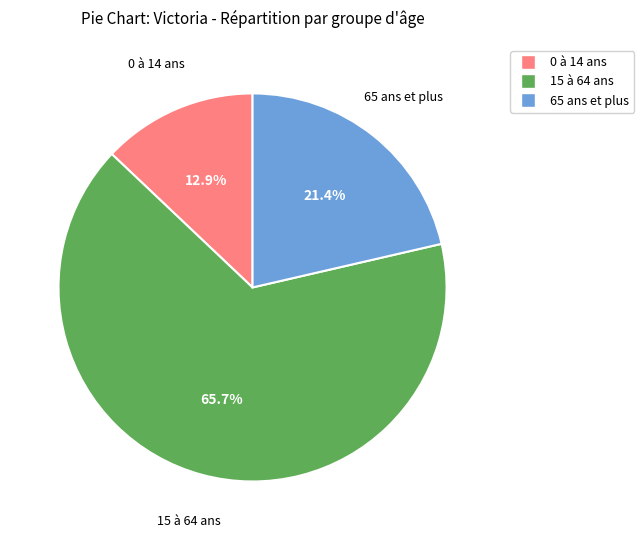

The 65 ans et plus slice represents 12% of the pie. True or false?

False